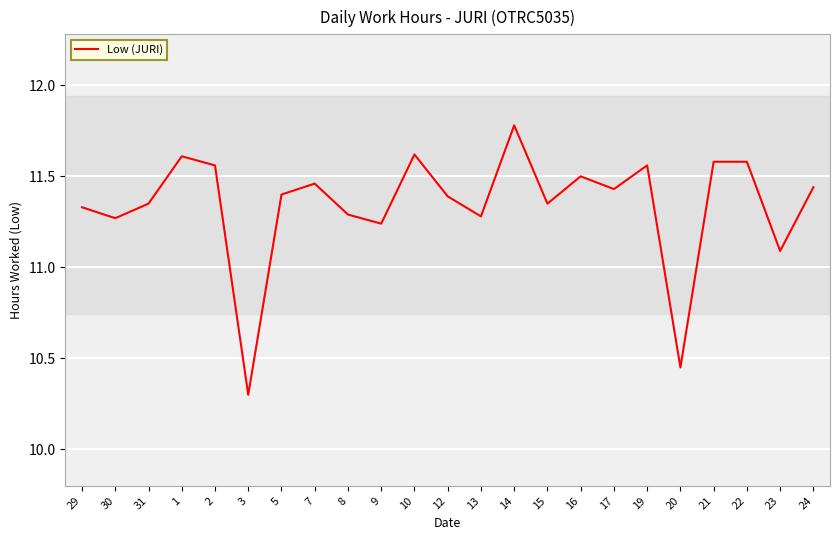

At which label is the value closest to 11?

23